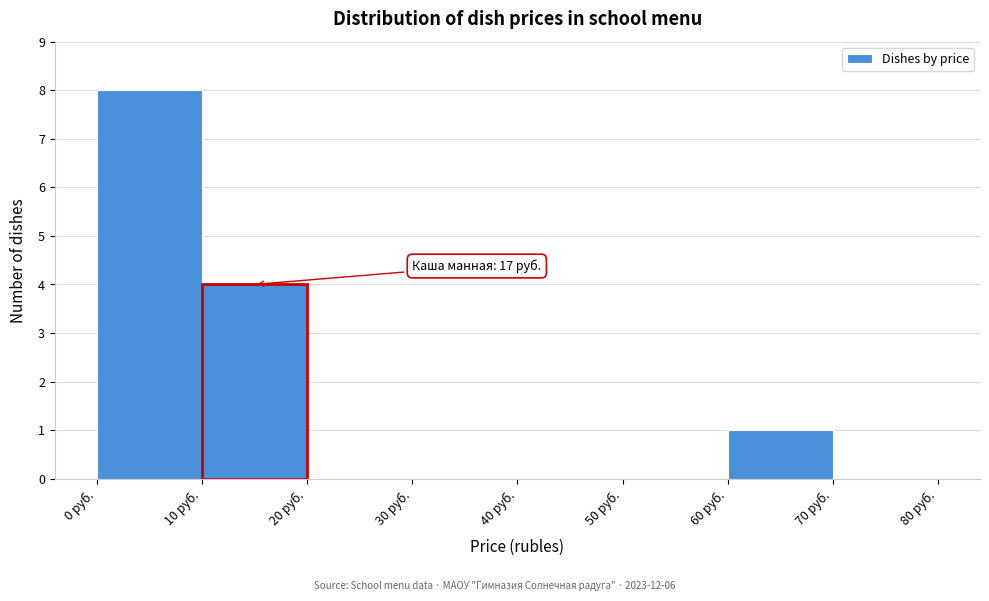

Over which range of the x-axis is the bar tallest?

0 to 10